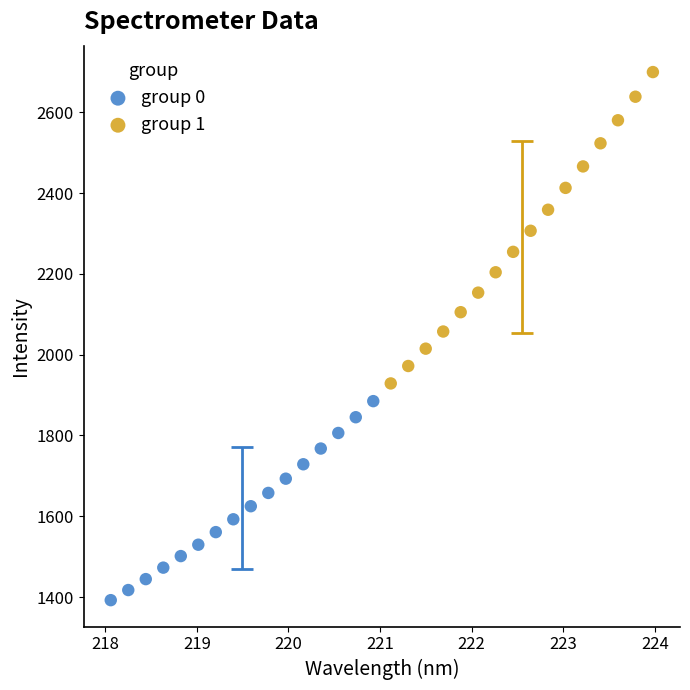

What are all the series names shown in the legend?

group 0, group 1